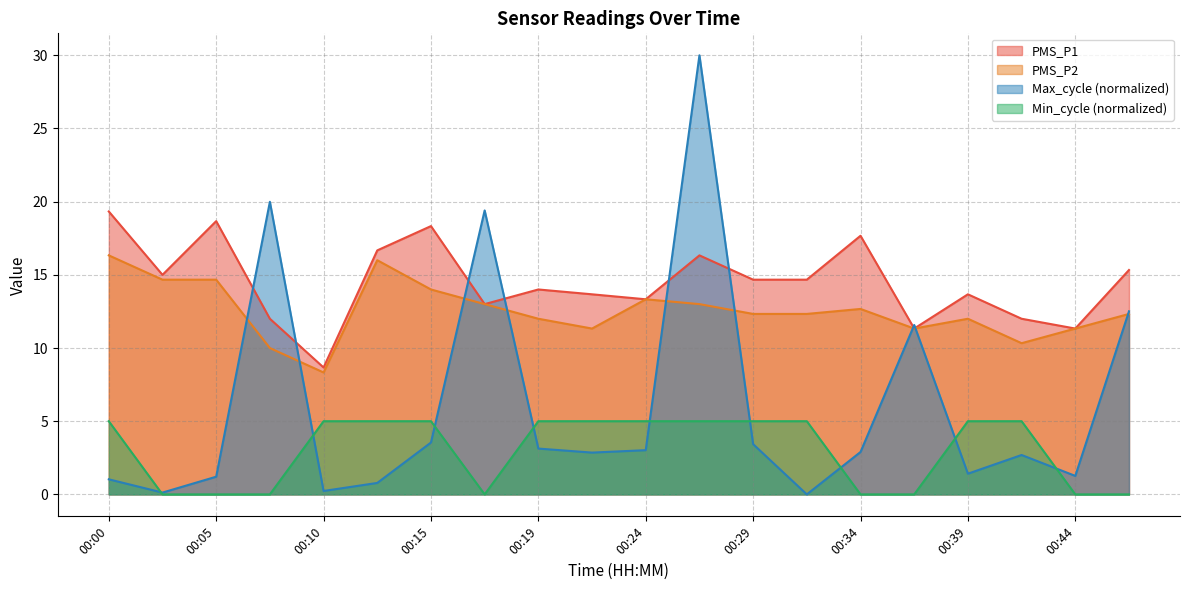

At how many categories does at least one series exceed 16?

8